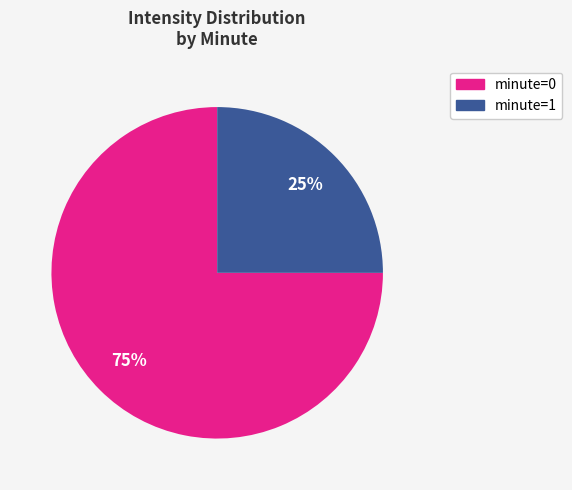

To the nearest percent, what is the difference between the largest and smallest slice percentages?

50%